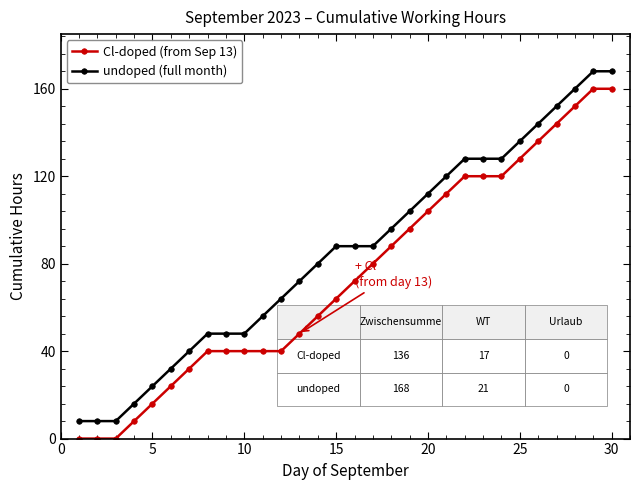

List the series in order of their peak value, lowest first.

Cl-doped (from Sep 13), undoped (full month)